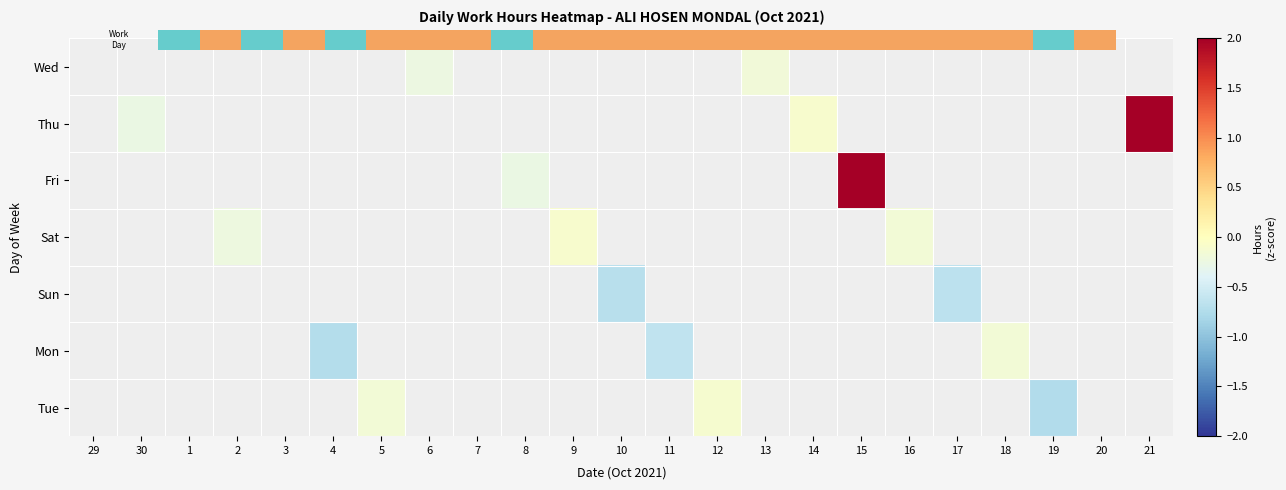

How many values in Fri are below zero?

1